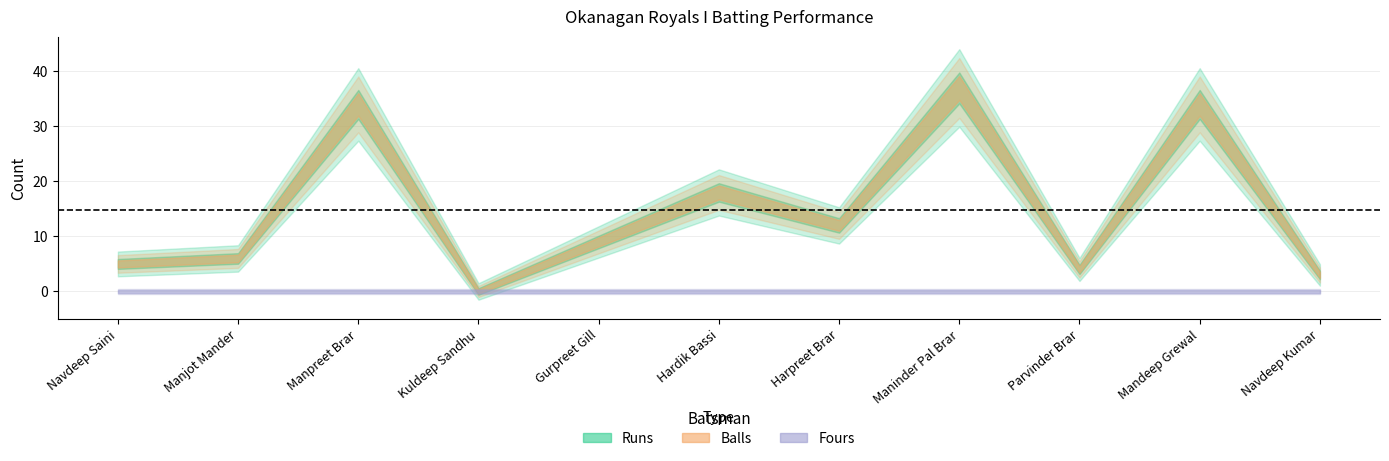

At Hardik Bassi, list the series in order from smallest to largest.

Fours, Runs, Balls